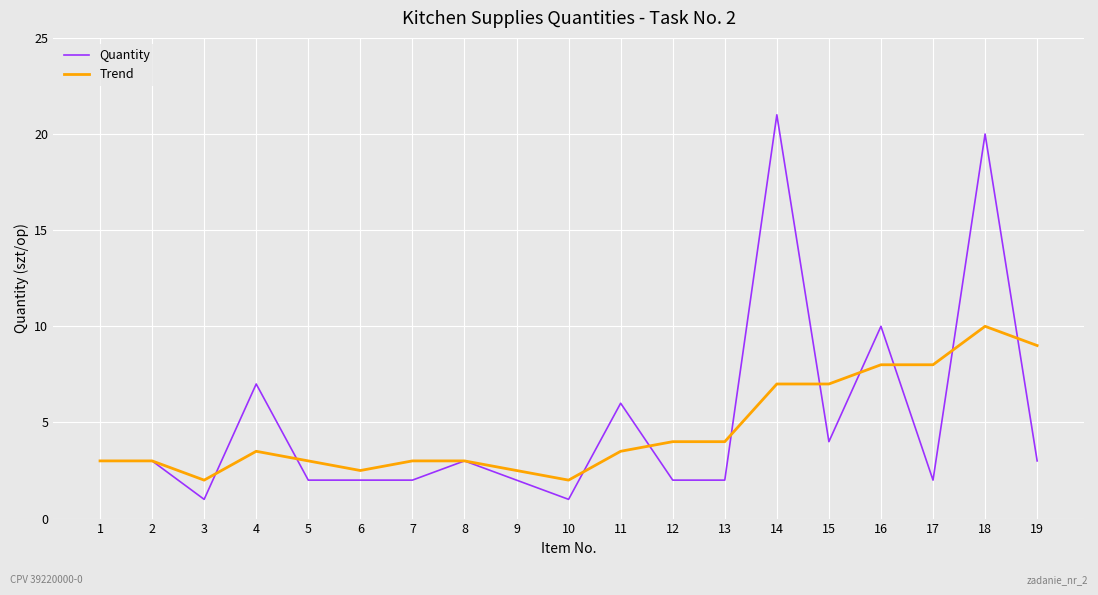

What is the difference between the maximum and second lowest values in the Trend series?

8.0